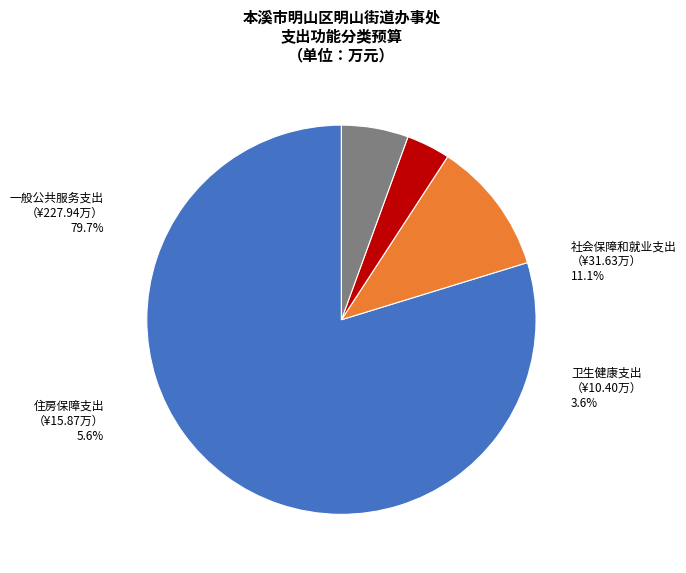

Do 住房保障支出 and 社会保障和就业支出 together represent more than half of the pie?

No